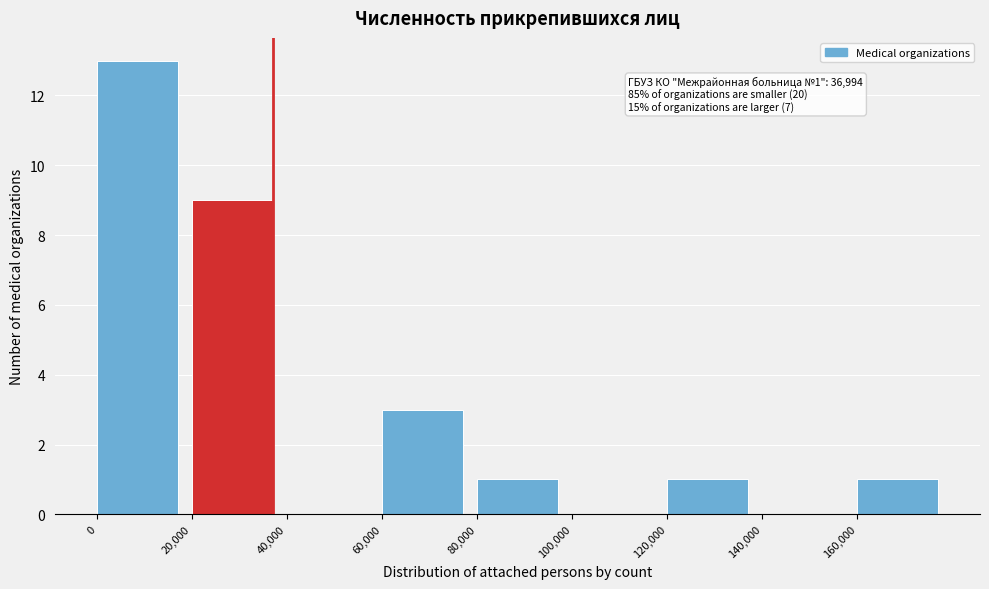

Over which range of the x-axis is the bar tallest?

0 to 20000